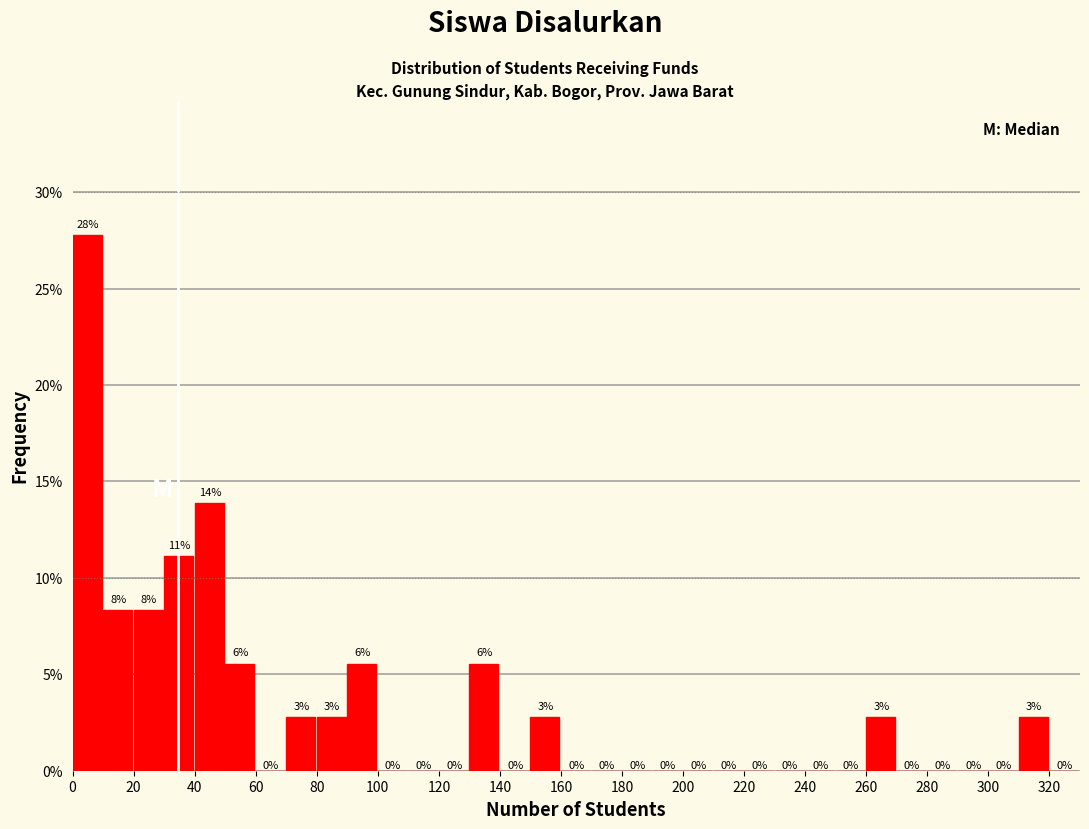

Over which range of the x-axis is the bar tallest?

0 to 10